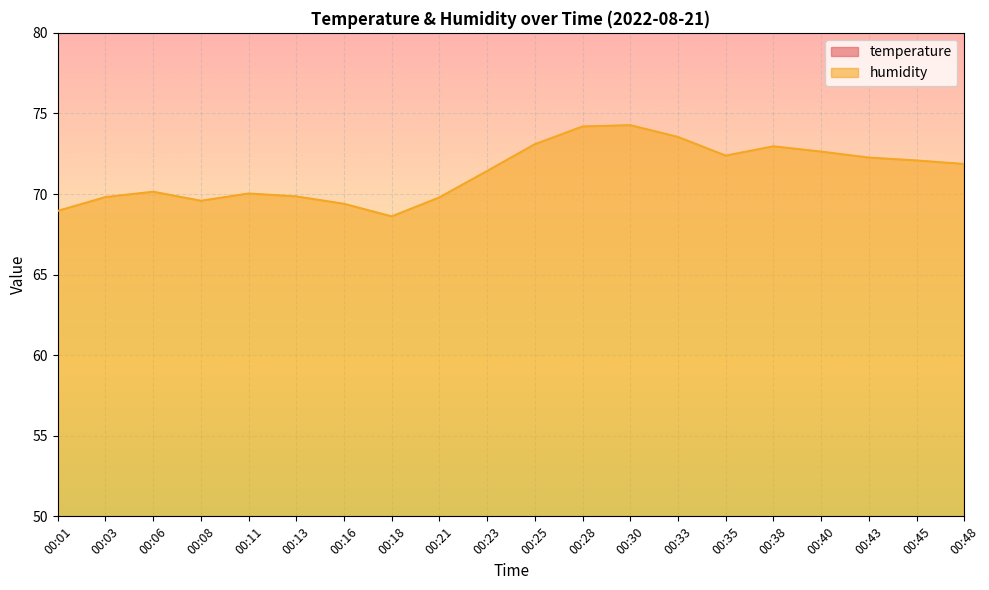

How many lines are shown in the chart?

2